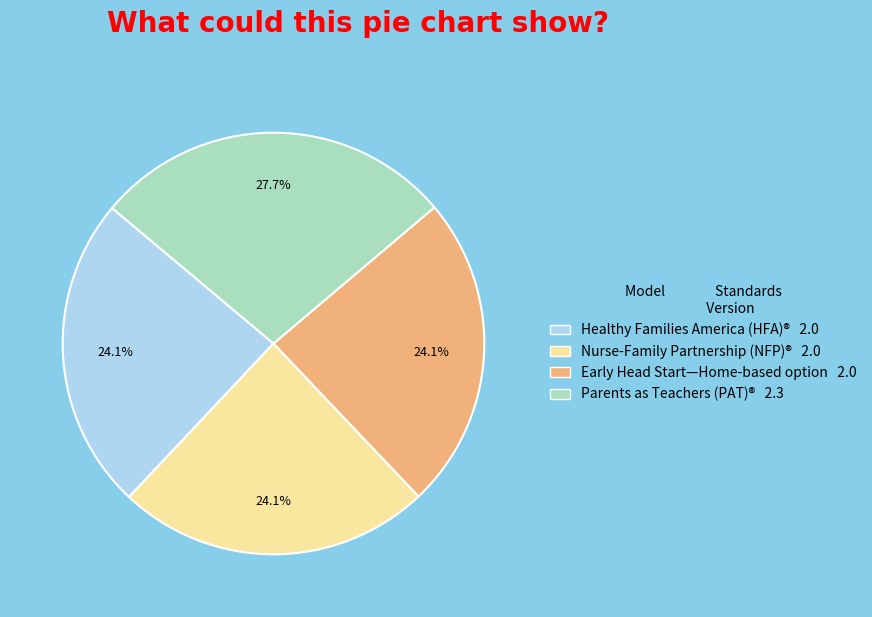

The Early Head Start—Home-based option slice represents 17% of the pie. True or false?

False